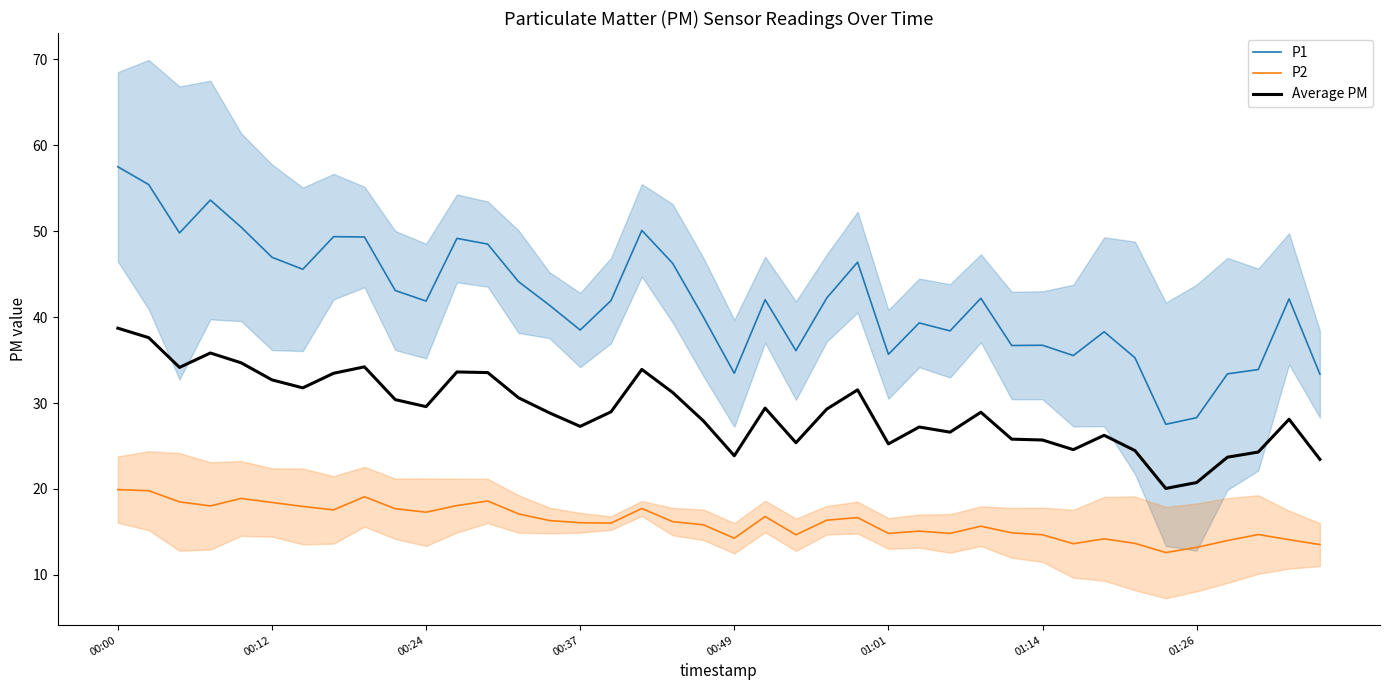

Which category has the highest value across all series?

00:00